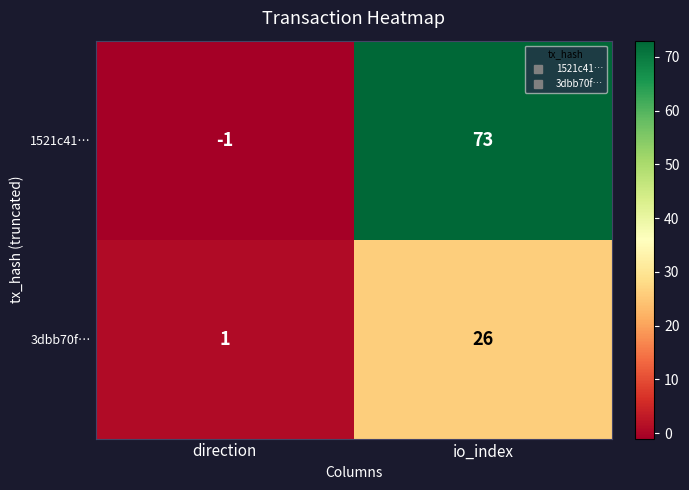

Which category has the lowest value across all series?

direction